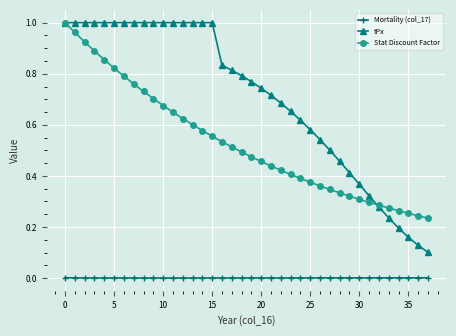

Rank the series by their average value, from highest to lowest.

tPx, Stat Discount Factor, Mortality (col_17)